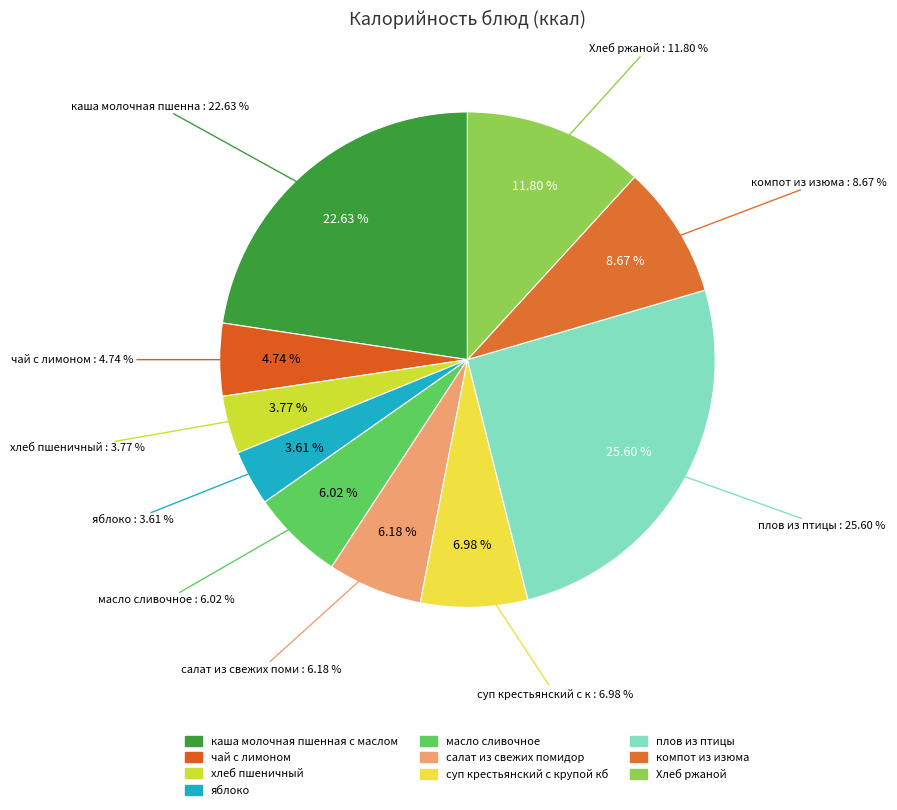

Is it true that Хлеб ржаной is 12% of the pie?

True